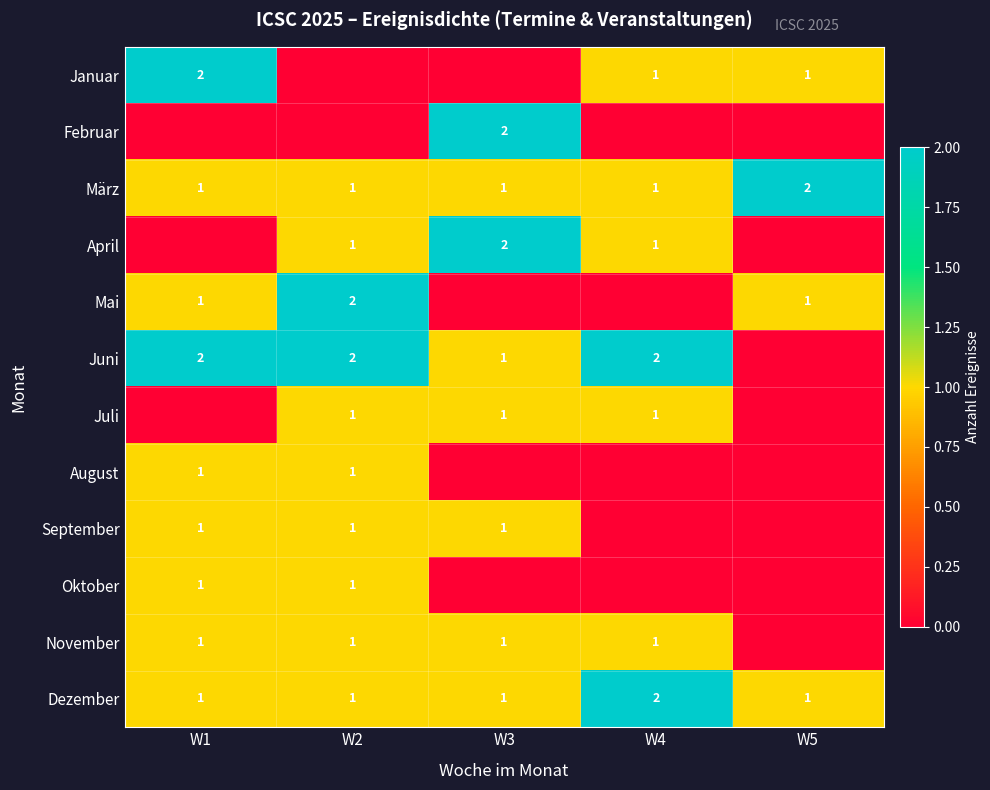

At which label does Dezember reach its peak?

W4